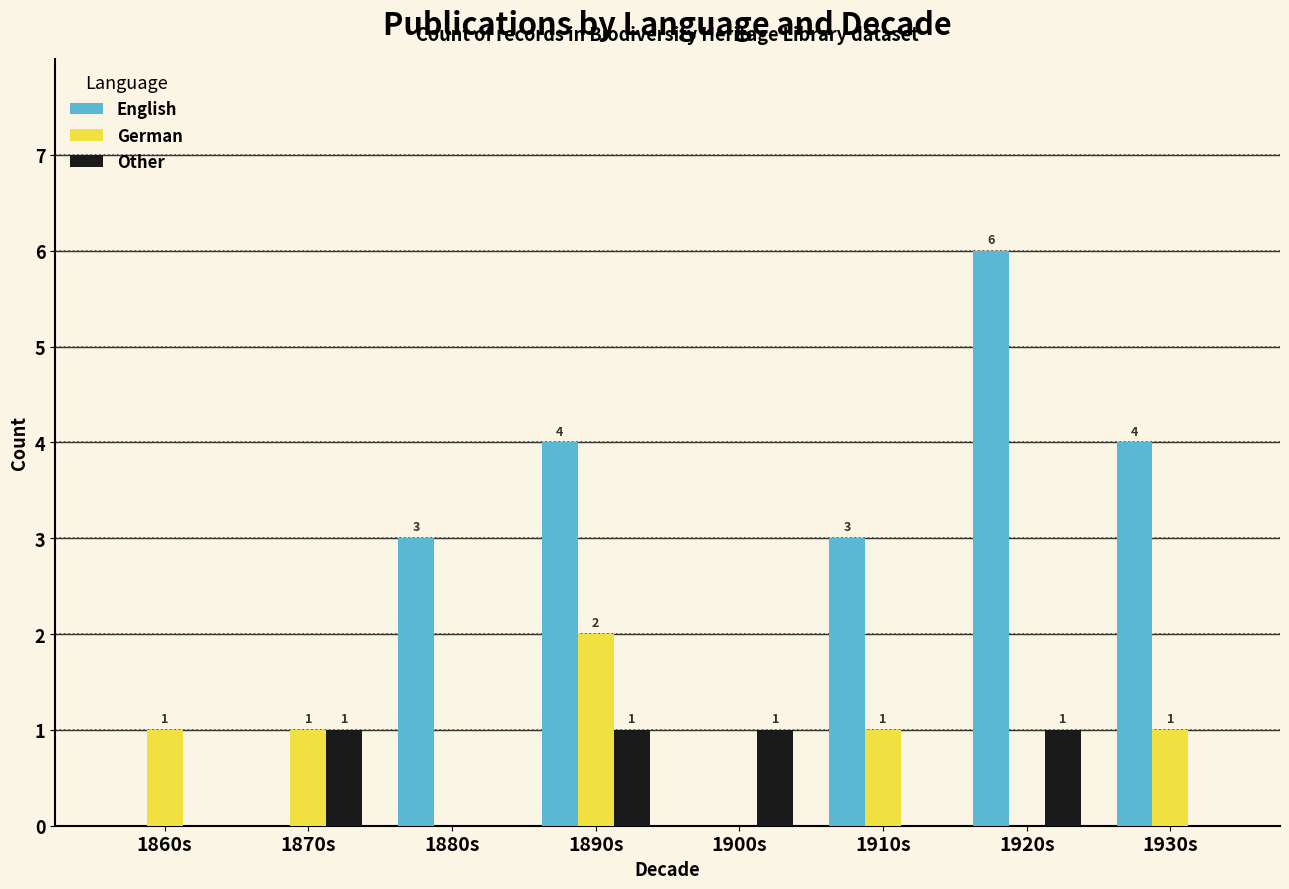

True or false: Other has a value of 0 at 1890s.

False